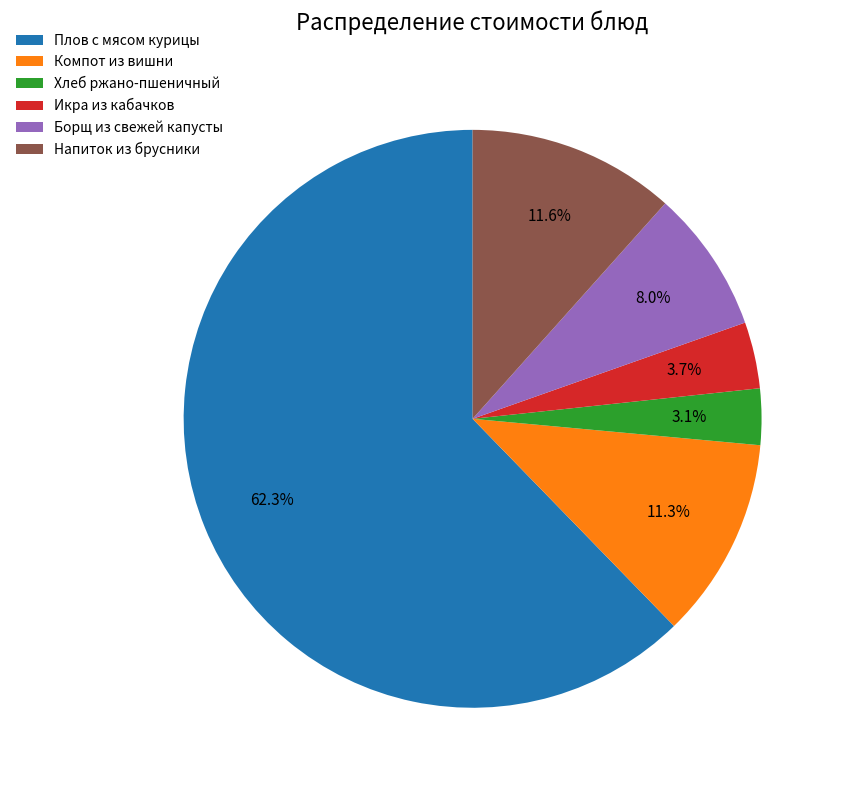

Is there a majority slice in this chart?

Yes